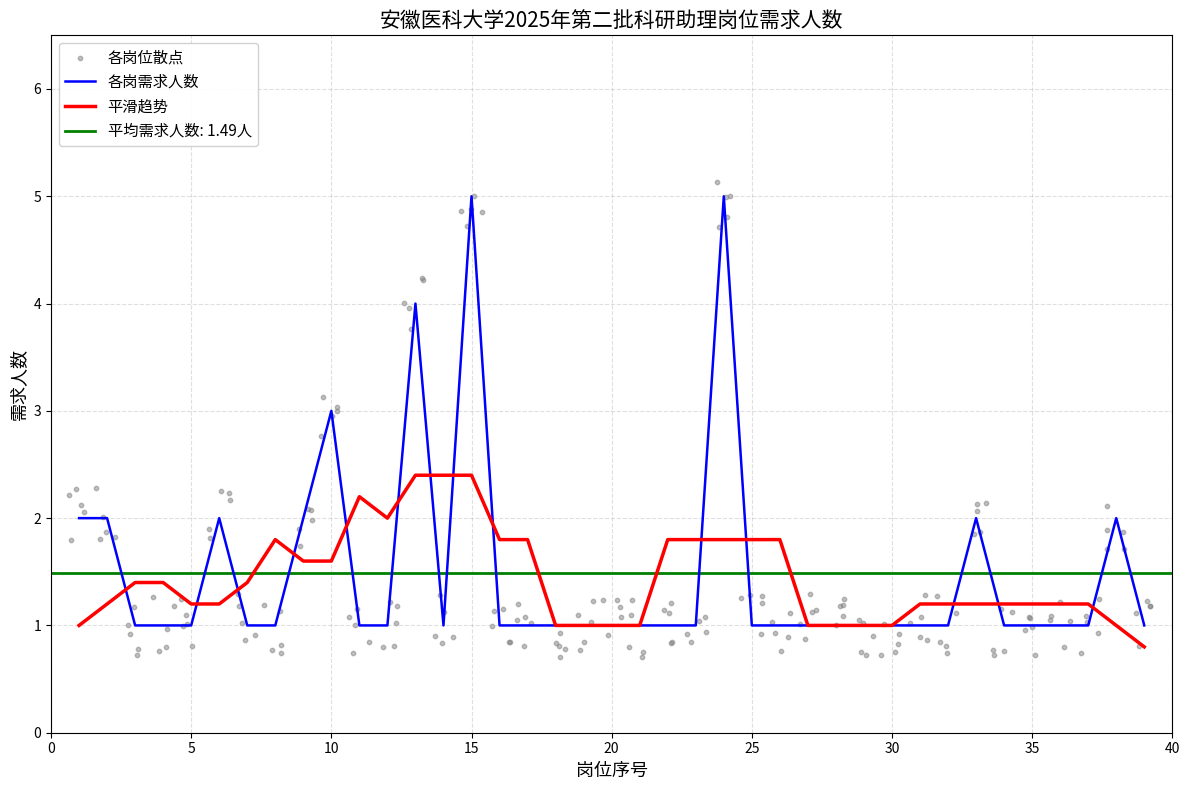

What is the ratio of the value at 5 to the value at 14?

1.0